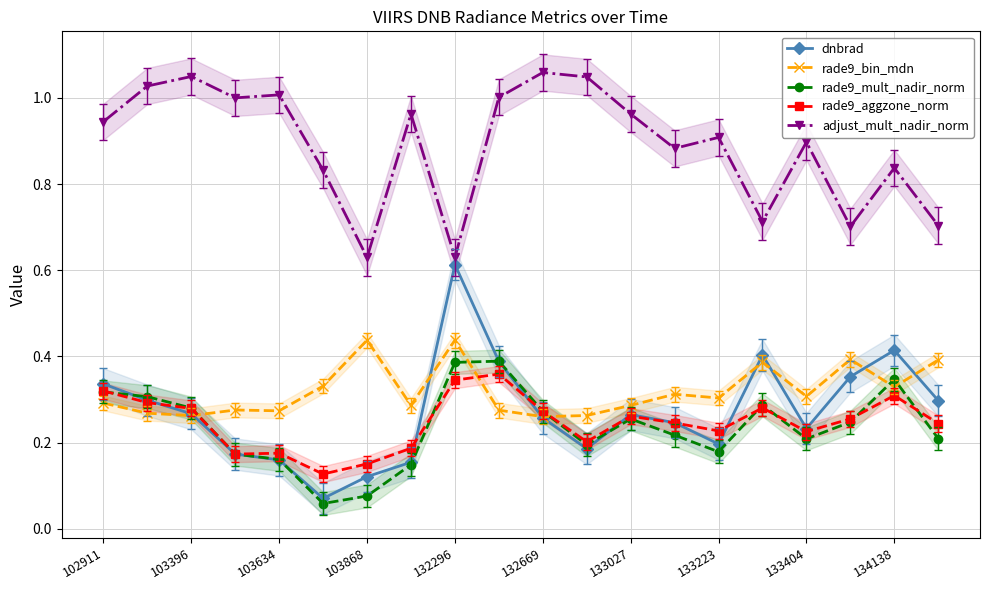

How many lines are shown in the chart?

5